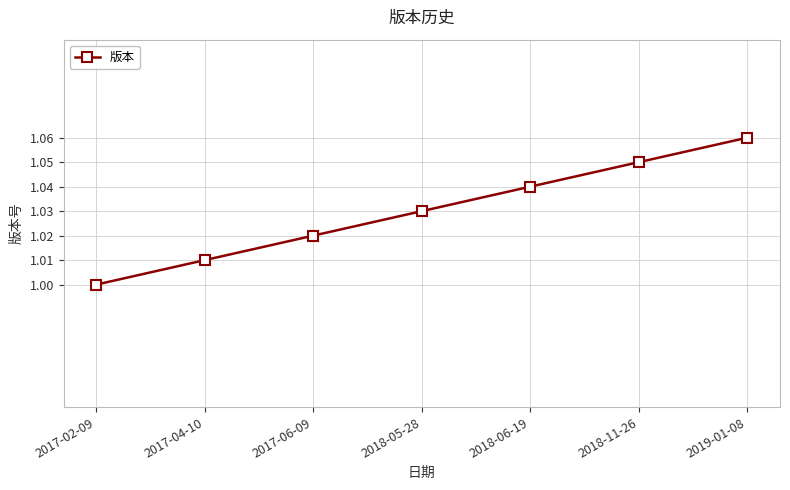

What is the label of the 1st point from the left?

2017-02-09